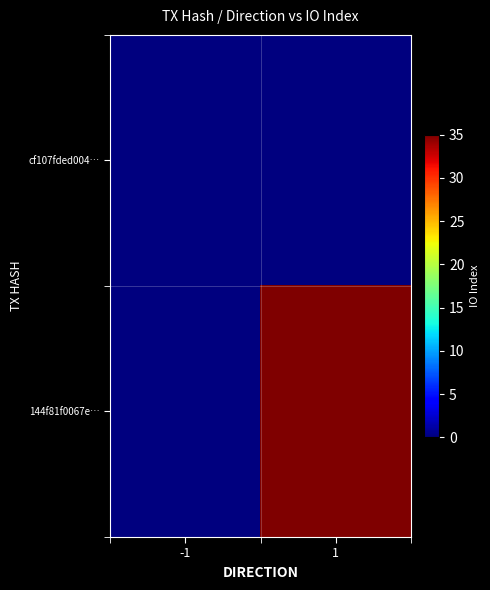

What is the spread (max minus min) of values at 1?

35